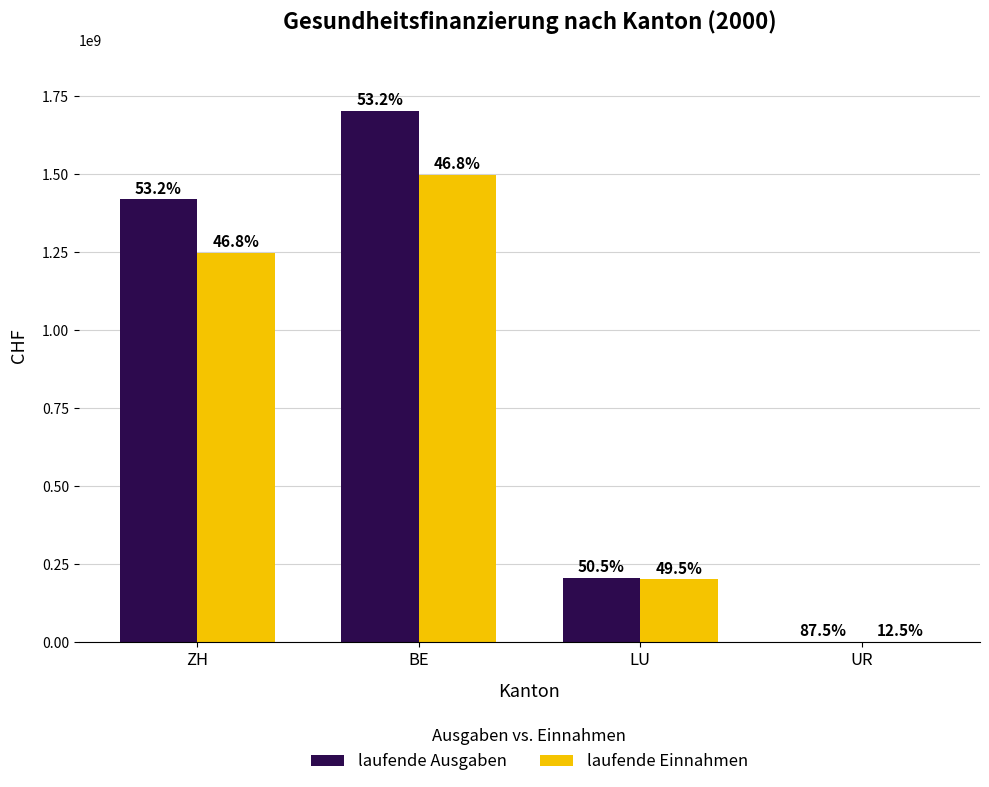

What are all the series names shown in the legend?

laufende Ausgaben, laufende Einnahmen